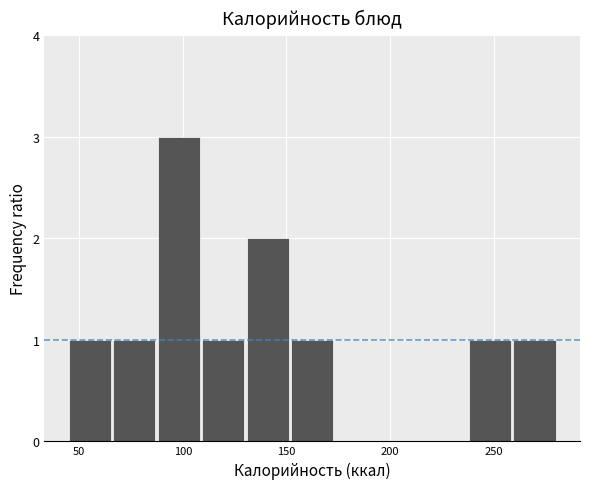

Over which range of the x-axis is the bar tallest?

90 to 110